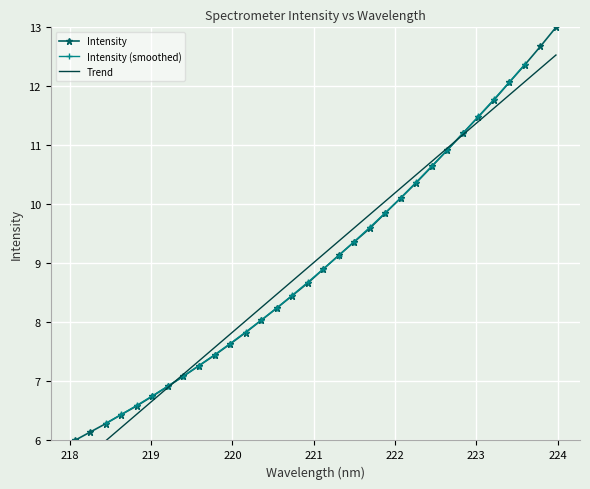

What position from the left is 222.6447?

25